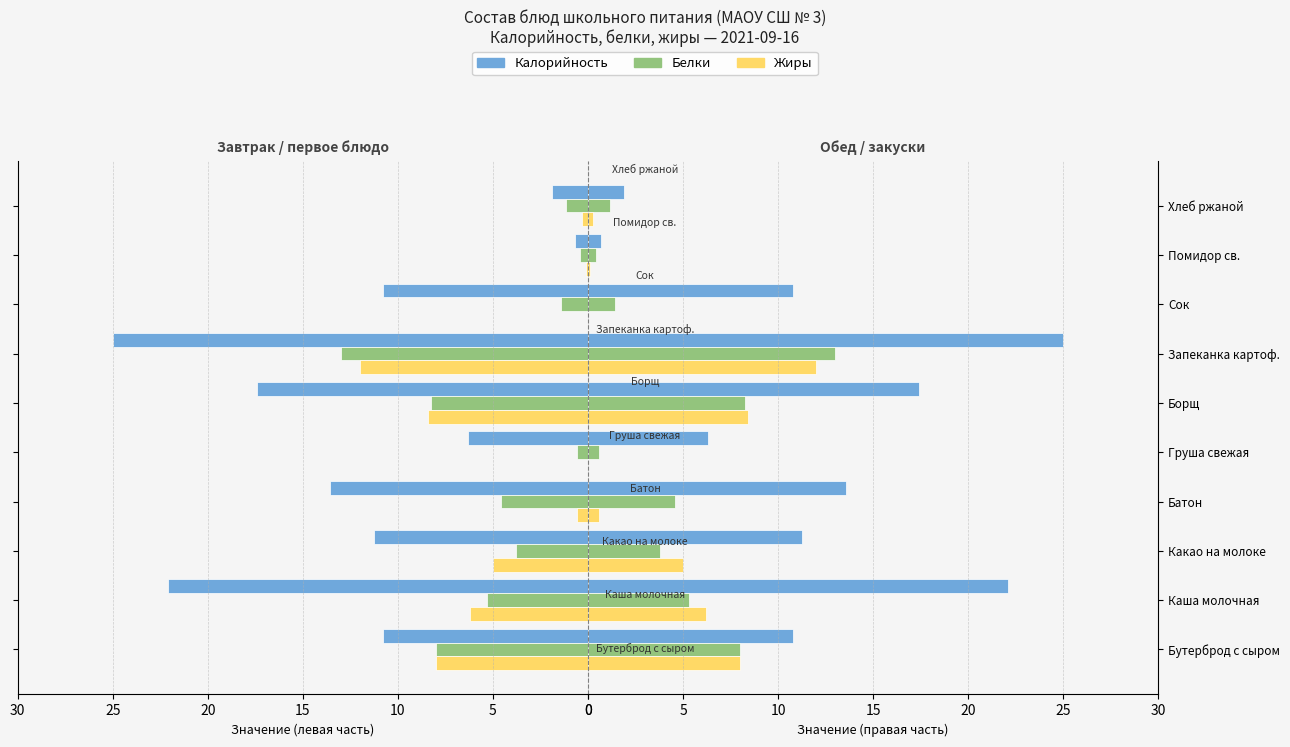

What is the value of the Белки bar at the 5th from the left?

0.6